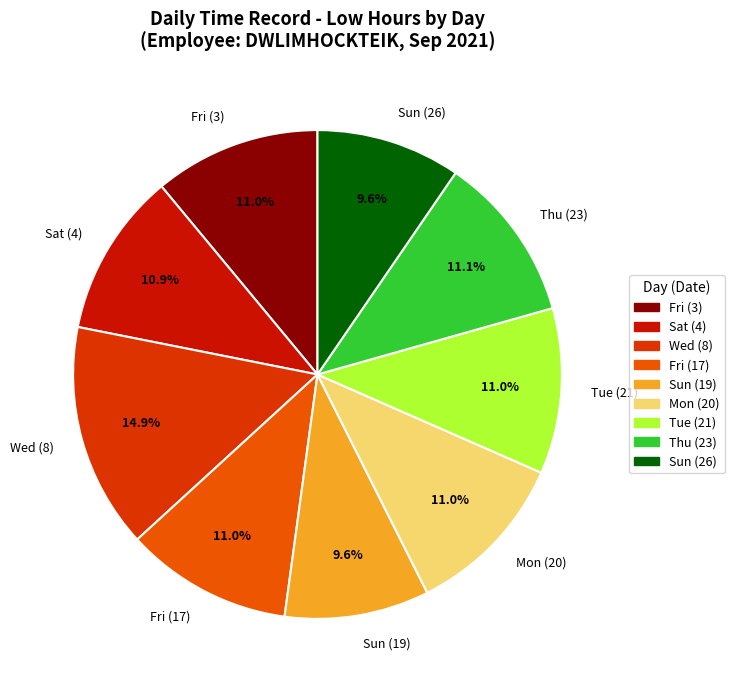

Which slice is the largest?

Wed (8)